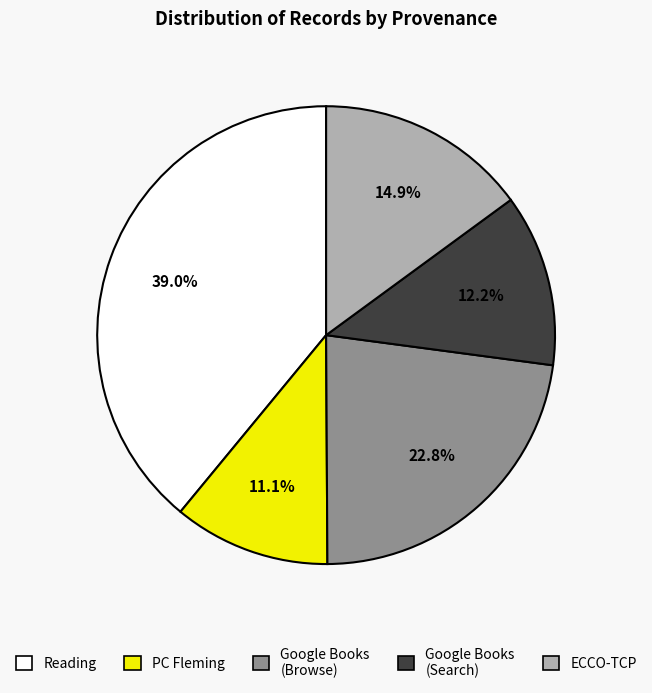

How many segments does this pie chart have?

5